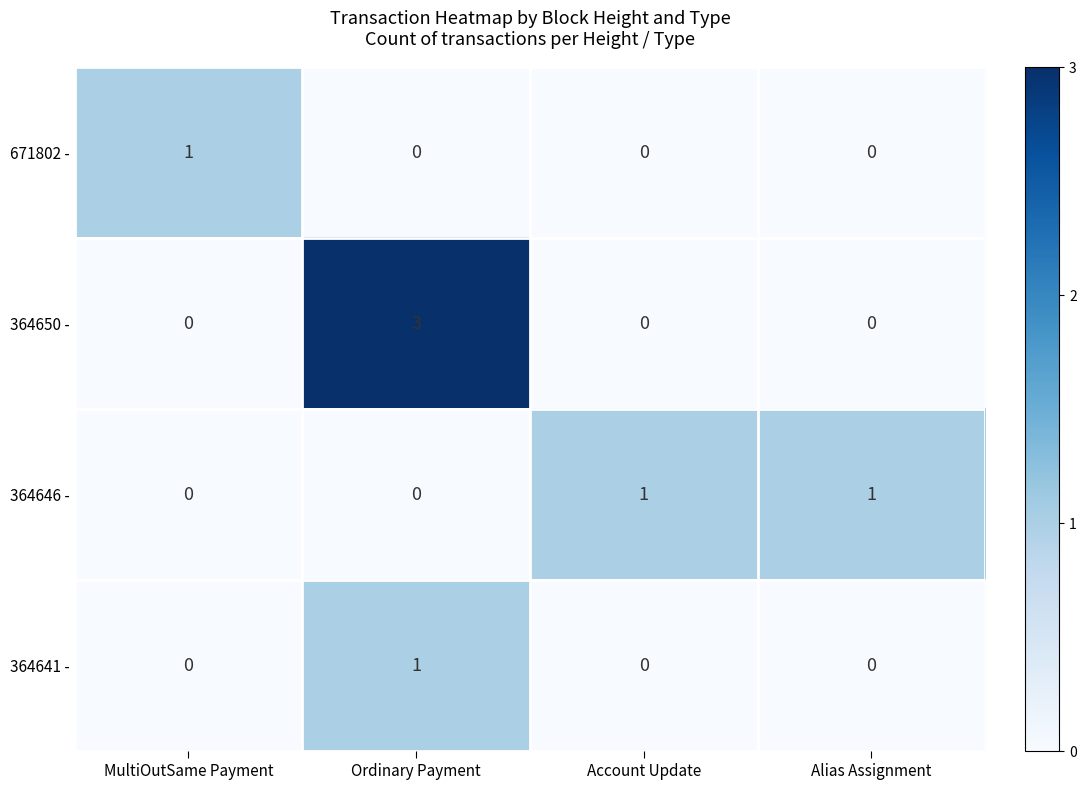

What is the difference between the maximum and minimum values in the 364650 - series?

3